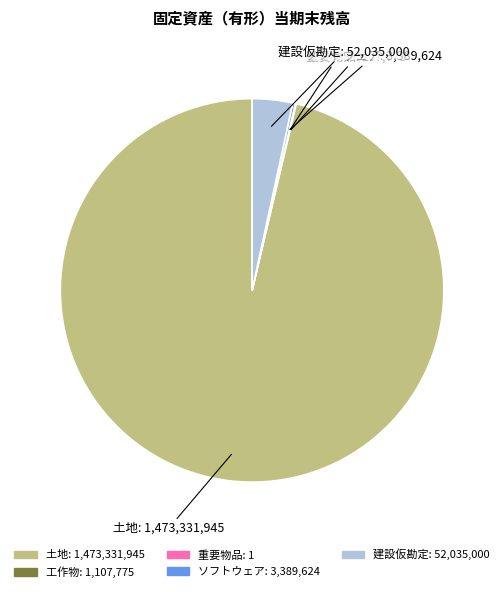

Which category has the biggest portion of the pie?

土地